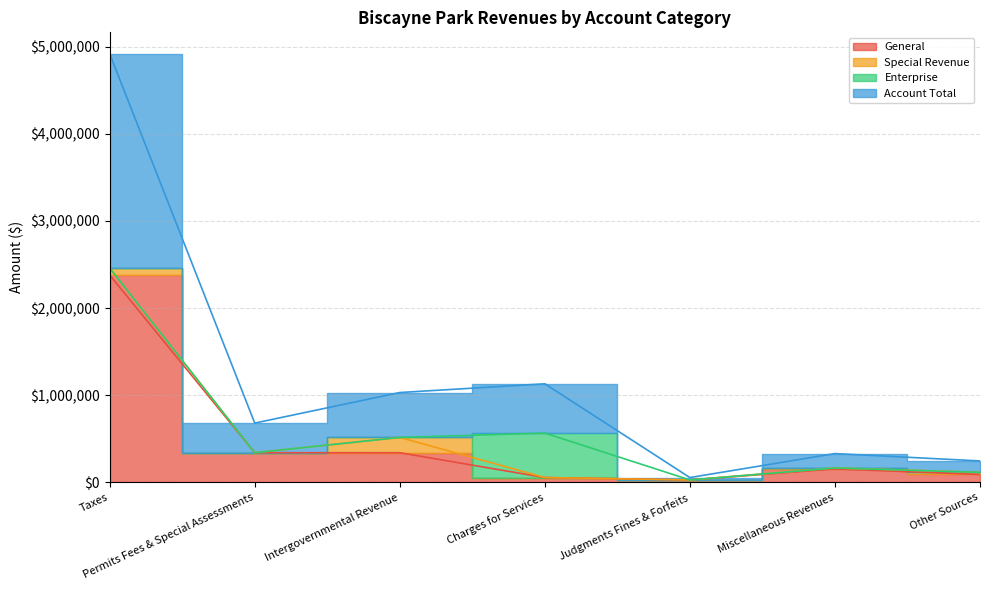

Read the Account Total value at Miscellaneous Revenues.

329972